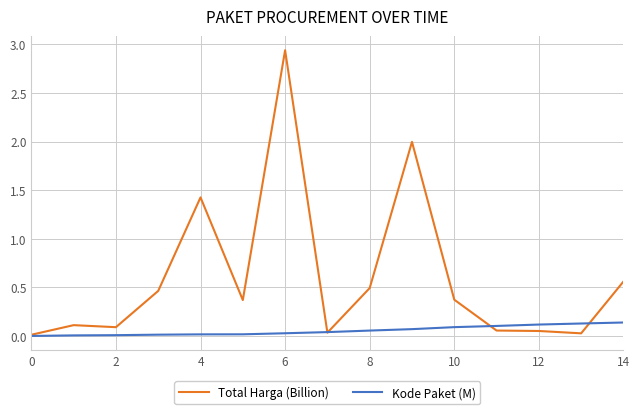

List the series in order of their peak value, highest first.

Total Harga (Billion), Kode Paket (M)